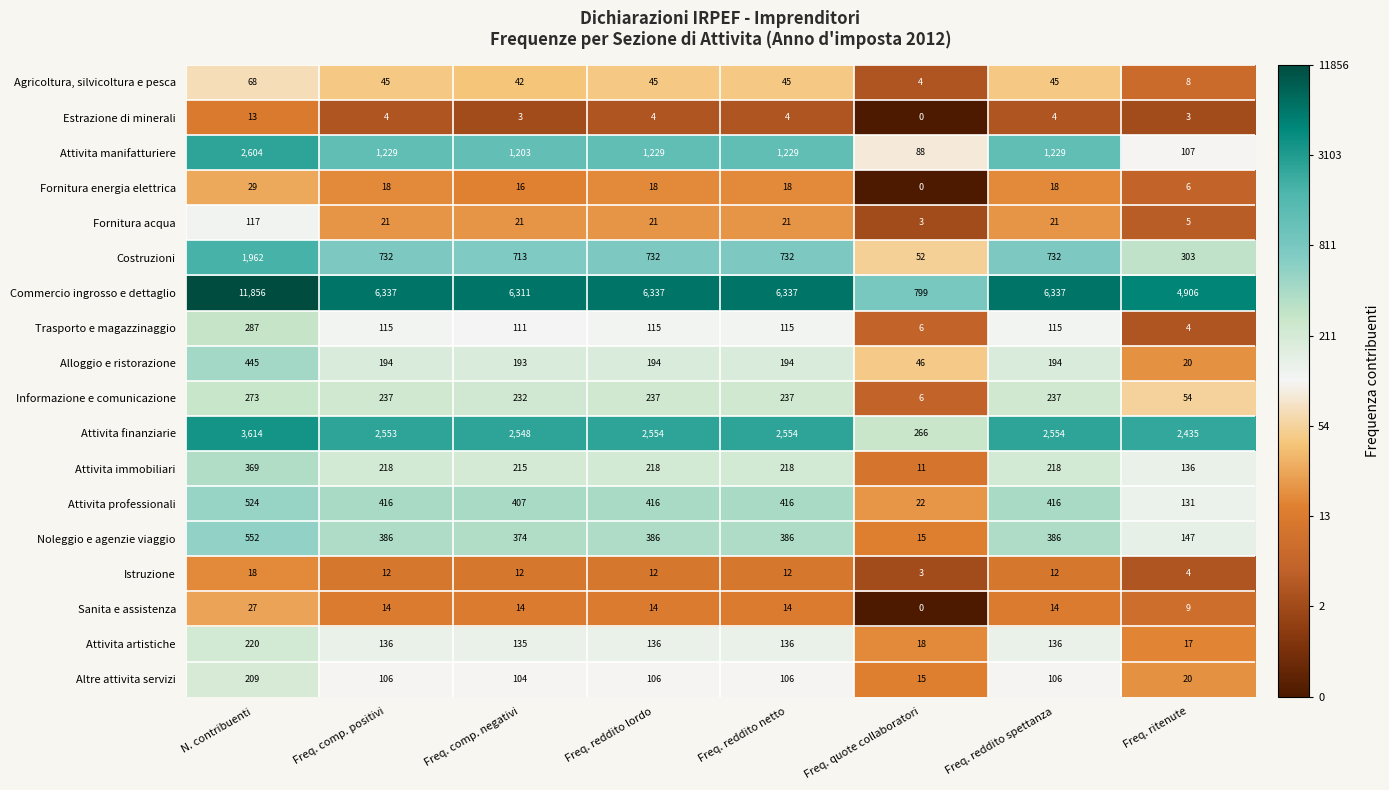

The value of Fornitura energia elettrica at Freq. reddito lordo is 11. True or false?

False